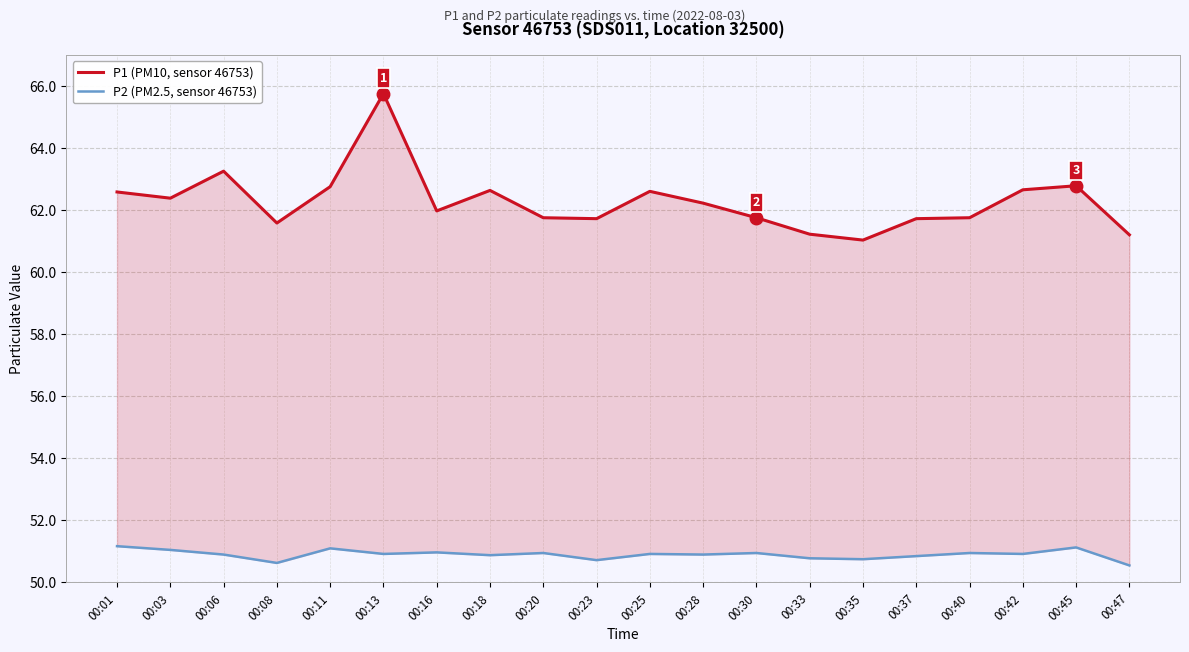

What is the lowest value of the P1 (PM10, sensor 46753) series?

61.0